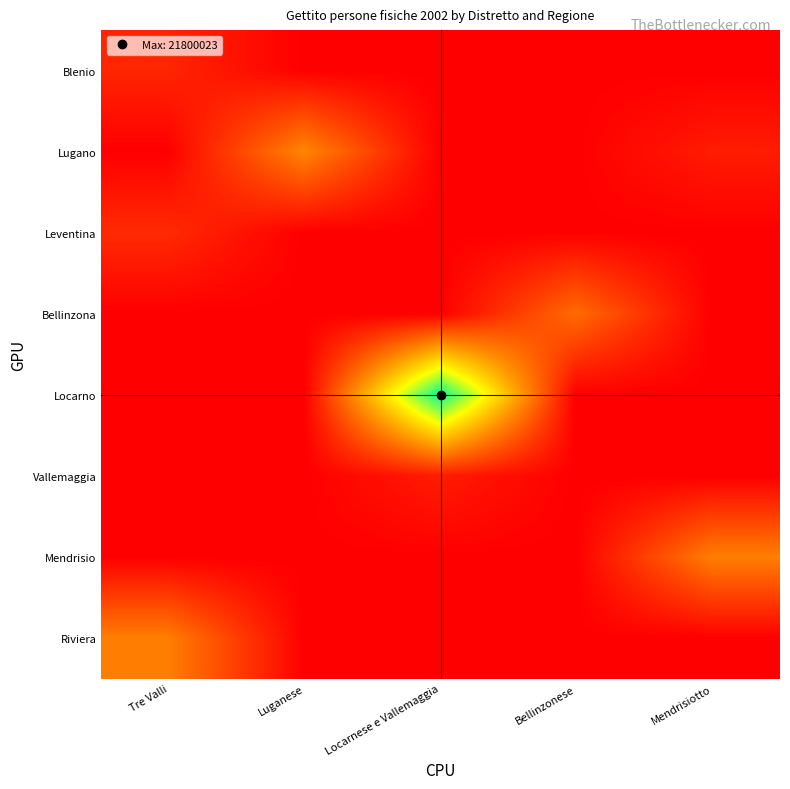

Between Tre Valli and Locarnese e Vallemaggia, which series saw the biggest shift?

Locarno